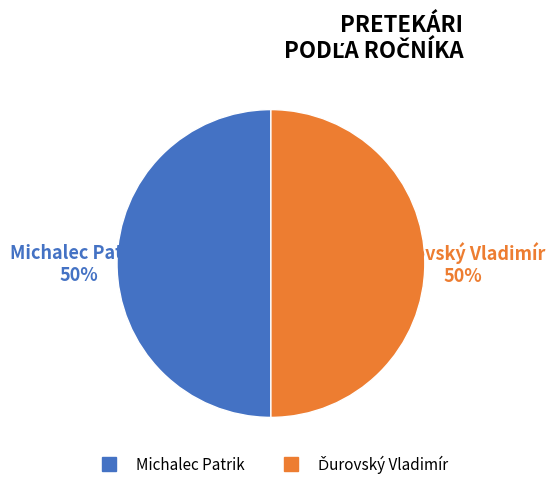

True or false: Michalec Patrik accounts for 50% of the total.

True